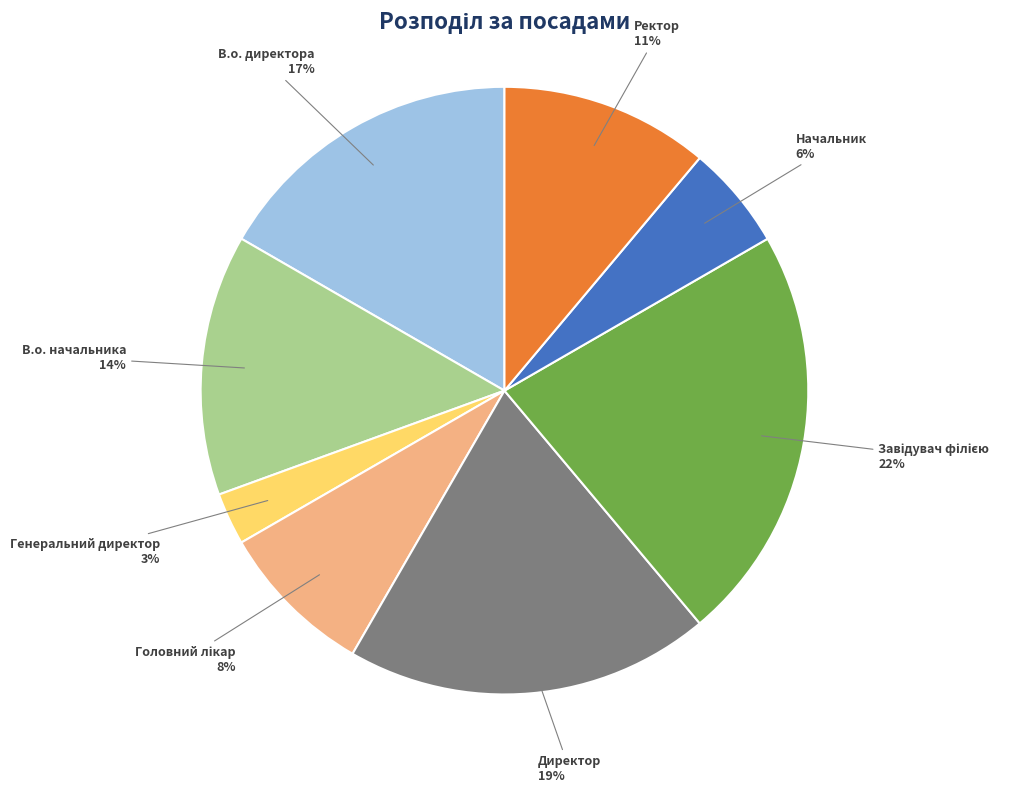

Which slice is the smallest?

Генеральний директор